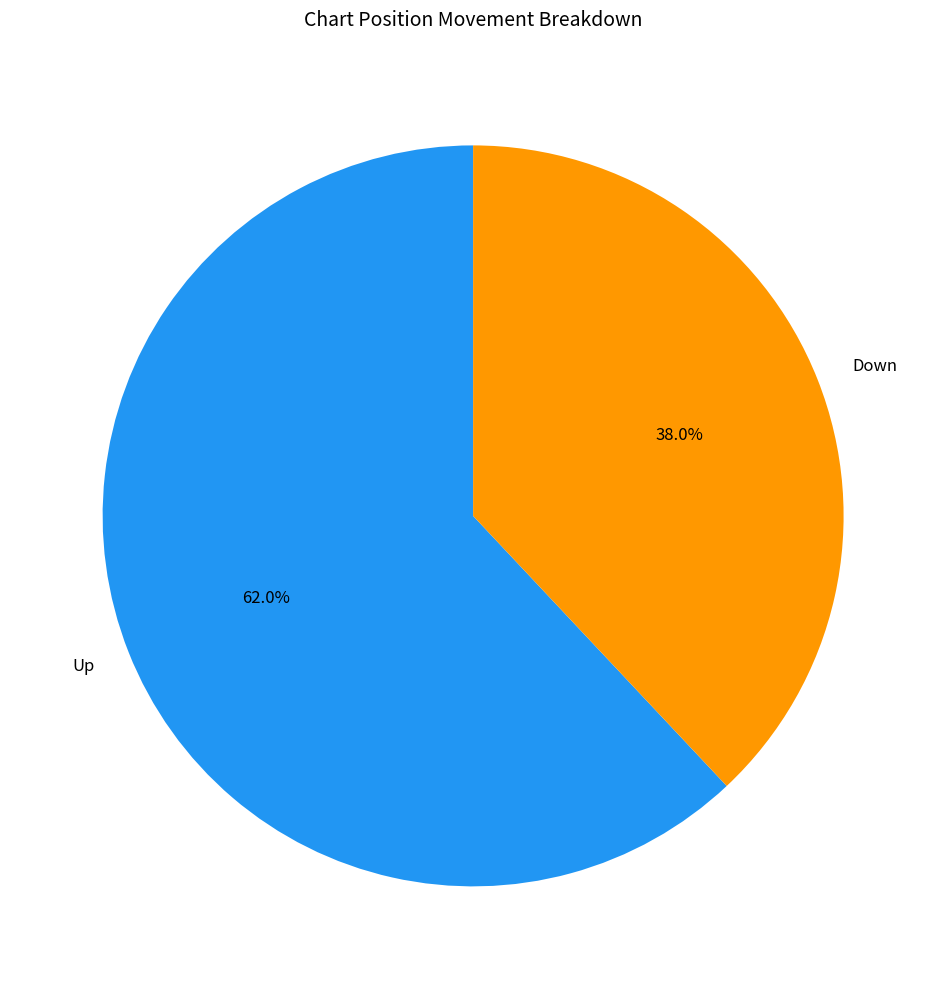

Does Down represent more than half of the total?

No